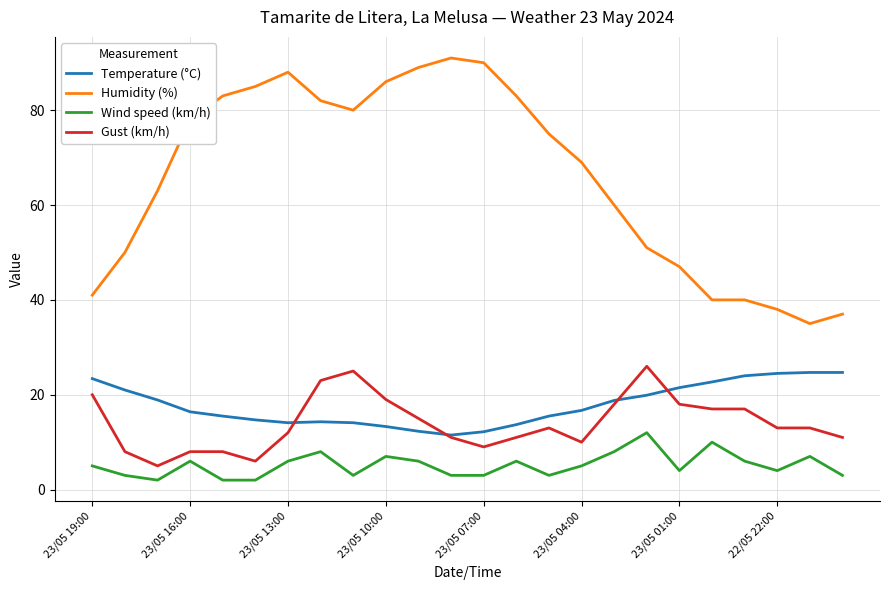

What is the maximum value shown in the chart?

91.0